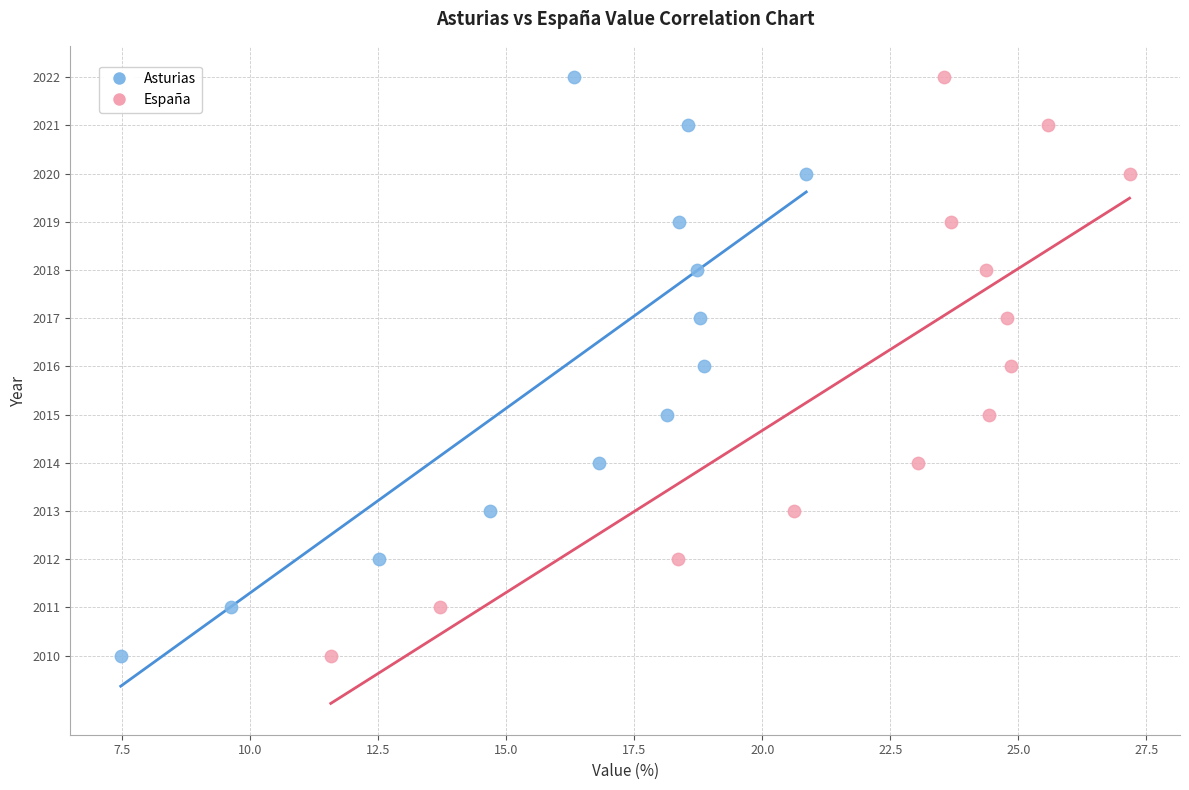

What are all the series names shown in the legend?

Asturias, España